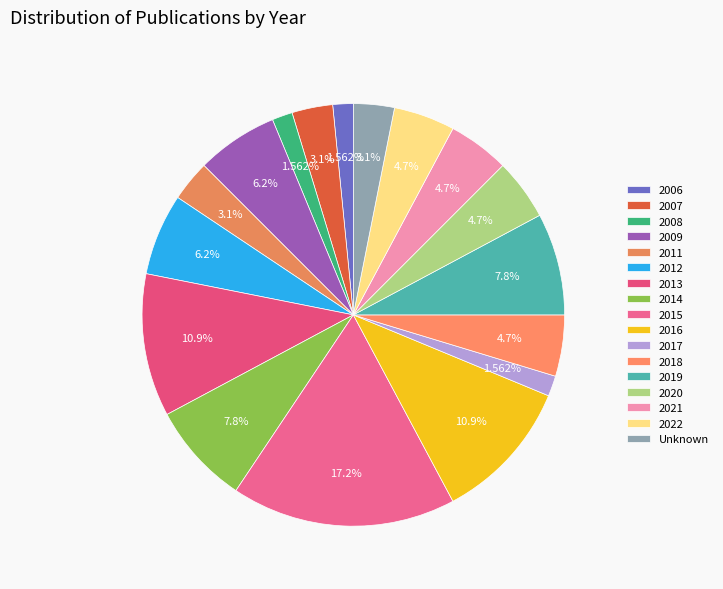

How many slices are in this pie chart?

17